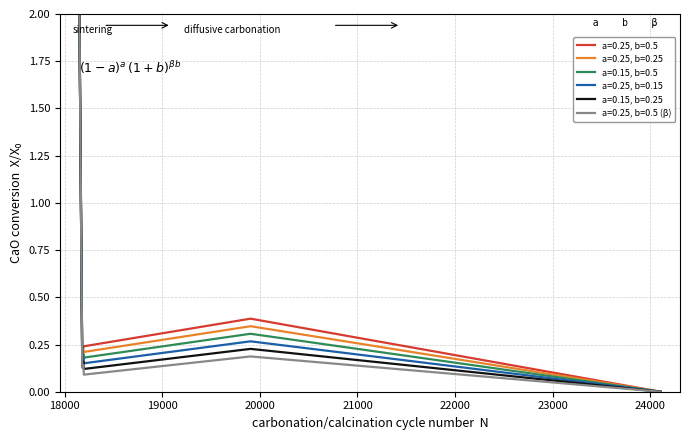

What is the greatest value displayed?

2.0